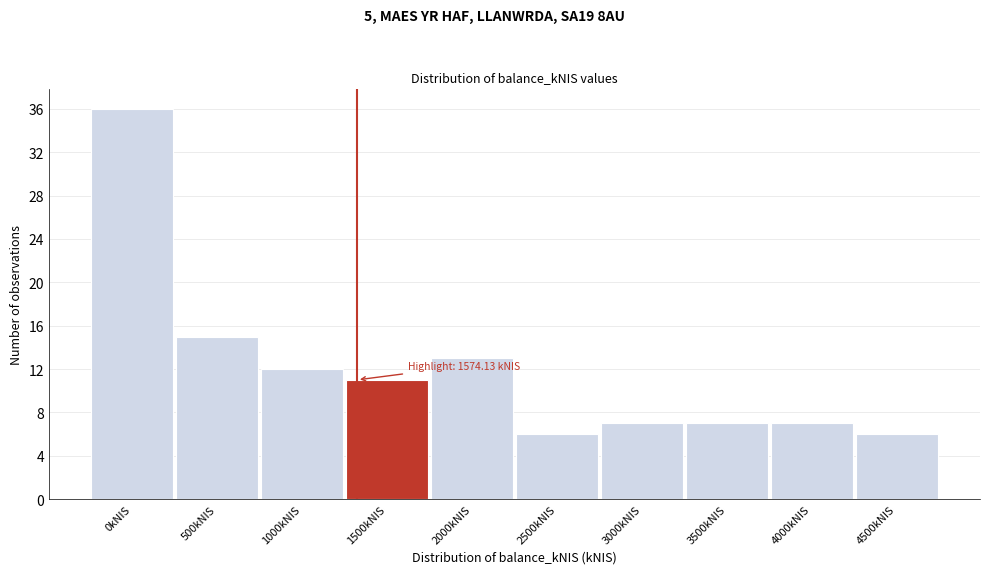

Reading right to left, what are all the values shown in this chart?

6	7	7	7	6	13	11	12	15	36